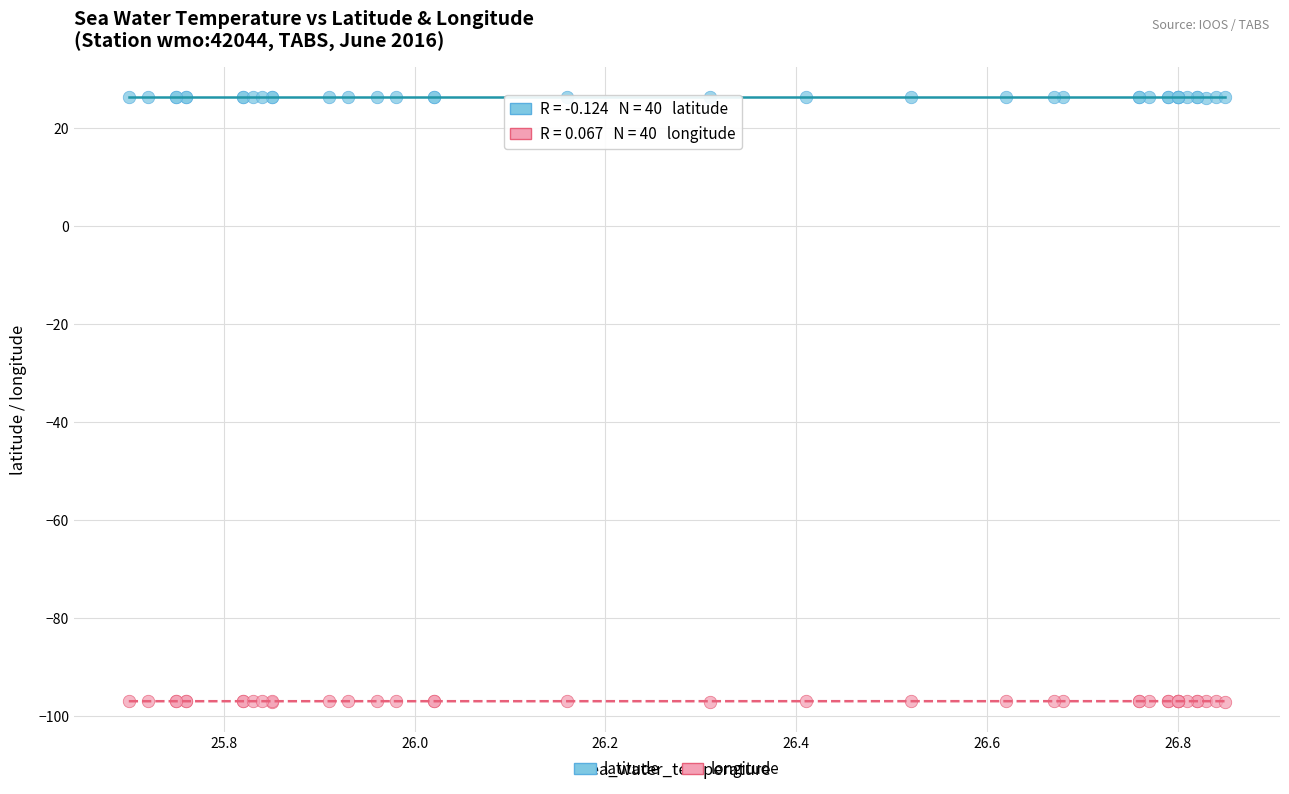

Which series reaches the maximum Y coordinate?

latitude